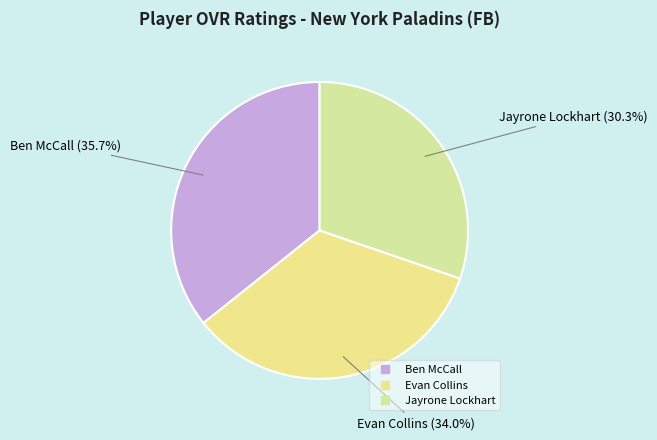

Does Jayrone Lockhart account for over 50% of the chart?

No